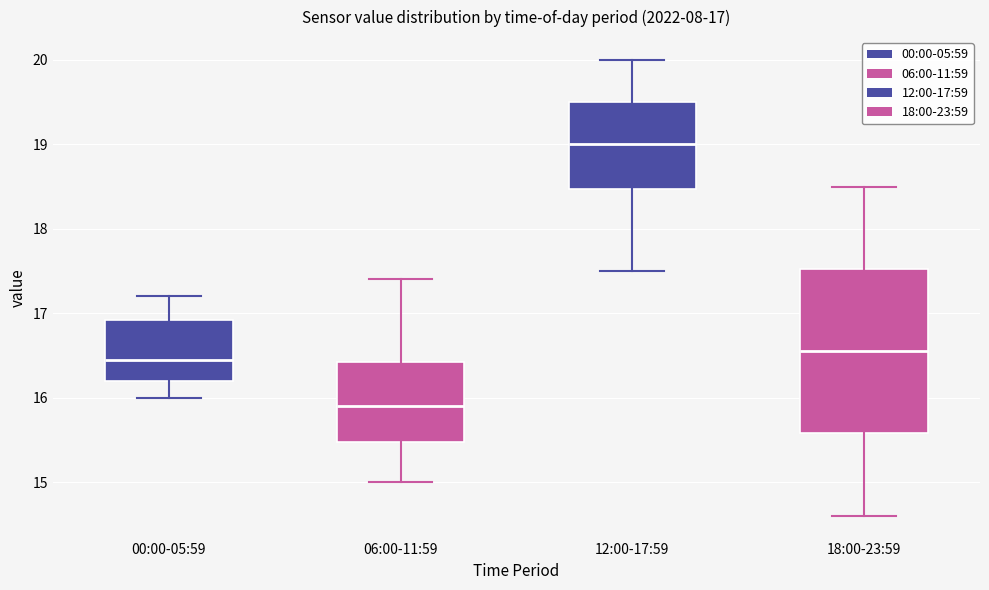

Which box's median line is the highest?

12:00-17:59